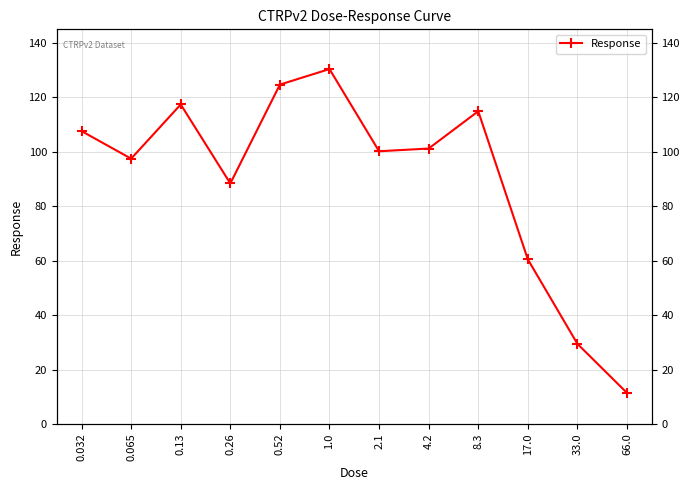

What is the difference between the values at 0.26 and 33.0?

58.9